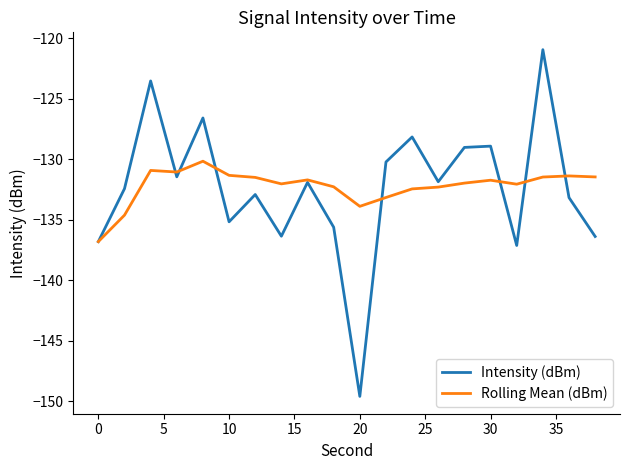

True or false: Rolling Mean (dBm) has more than 0 interior local peaks.

True